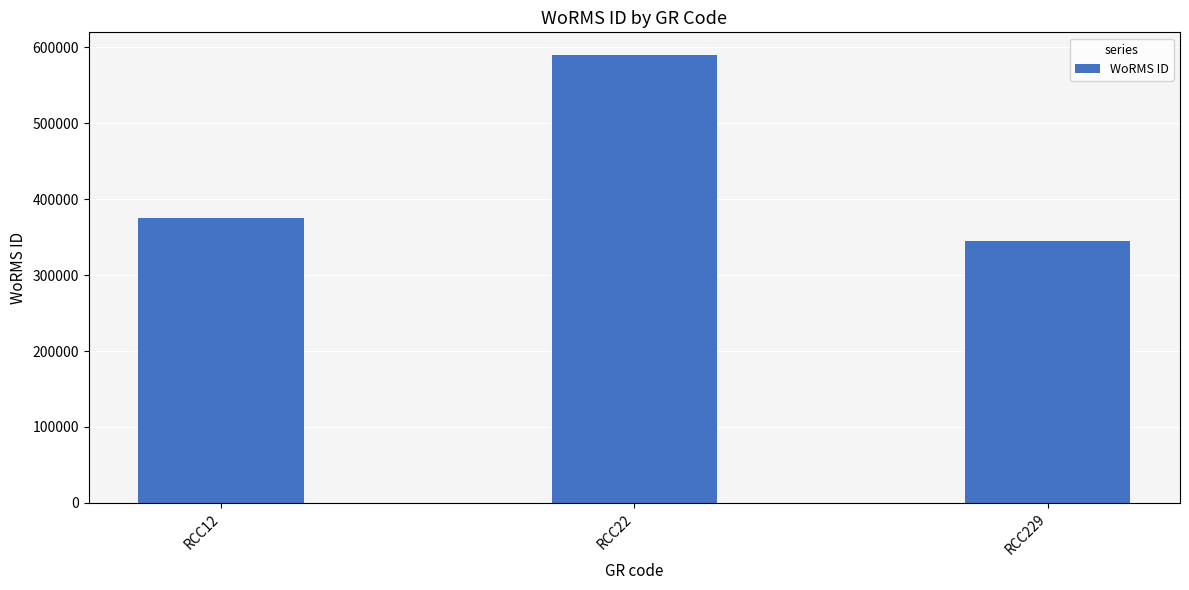

What is the change in value from RCC22 to RCC229?

-244935